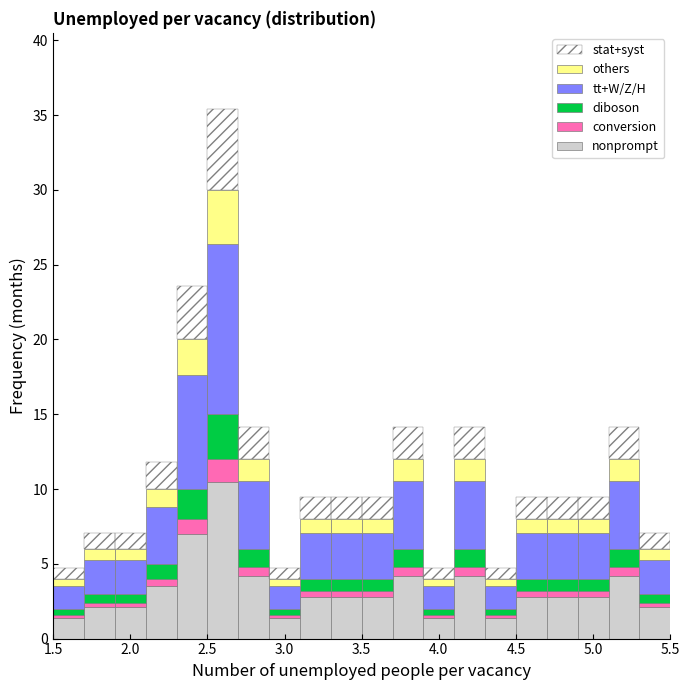

Reading left to right, list every stacked bar in this chart as the range it spans on the x-axis followed by its total height. The values are not printed on the chart, so give them approximately, as read against the axis.

1.5 to 1.7: 4.5
1.7 to 1.9: 7.0
1.9 to 2.1: 7.0
2.1 to 2.3: 12.0
2.3 to 2.5: 23.5
2.5 to 2.7: 35.5
2.7 to 2.9: 14.0
2.9 to 3.1: 4.5
3.1 to 3.3: 9.5
3.3 to 3.5: 9.5
3.5 to 3.7: 9.5
3.7 to 3.9: 14.0
3.9 to 4.1: 4.5
4.1 to 4.3: 14.0
4.3 to 4.5: 4.5
4.5 to 4.7: 9.5
4.7 to 4.9: 9.5
4.9 to 5.1: 9.5
5.1 to 5.3: 14.0
5.3 to 5.5: 7.0